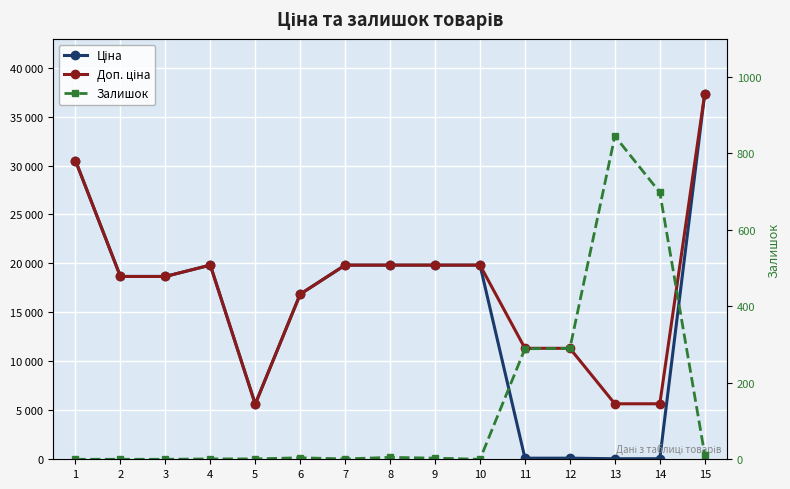

Reading left to right, list all the values displayed in this chart.

Ціна: 1=30512.3	2=18671.5	3=18671.5	4=19831.1	5=5636.0	6=16863.2	7=19831.1	8=19831.1	9=19831.1	10=19831.1	11=113.3	12=113.3	13=56.7	14=56.7	15=37343.0
Доп. ціна: 1=30512.3	2=18671.5	3=18671.5	4=19831.1	5=5636.0	6=16863.2	7=19831.1	8=19831.1	9=19831.1	10=19831.1	11=11334.0	12=11334.0	13=5667.0	14=5667.0	15=37343.0
Залишок: 1=0.0	2=0.0	3=0.0	4=1.0	5=1.0	6=4.0	7=1.0	8=5.0	9=3.0	10=0.0	11=289.0	12=290.0	13=845.0	14=698.0	15=12.0